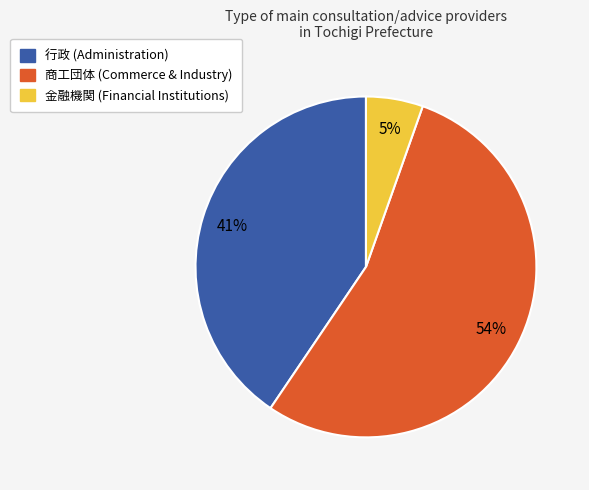

Rank the categories by value from lowest to highest.

金融機関, 行政, 商工団体